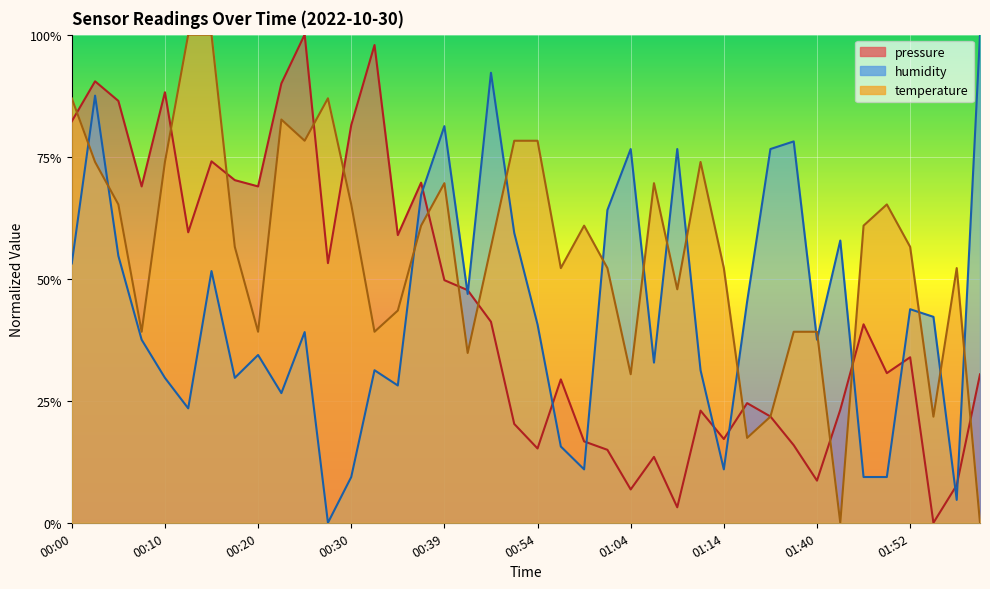

What are all the series names shown in the legend?

temperature, humidity